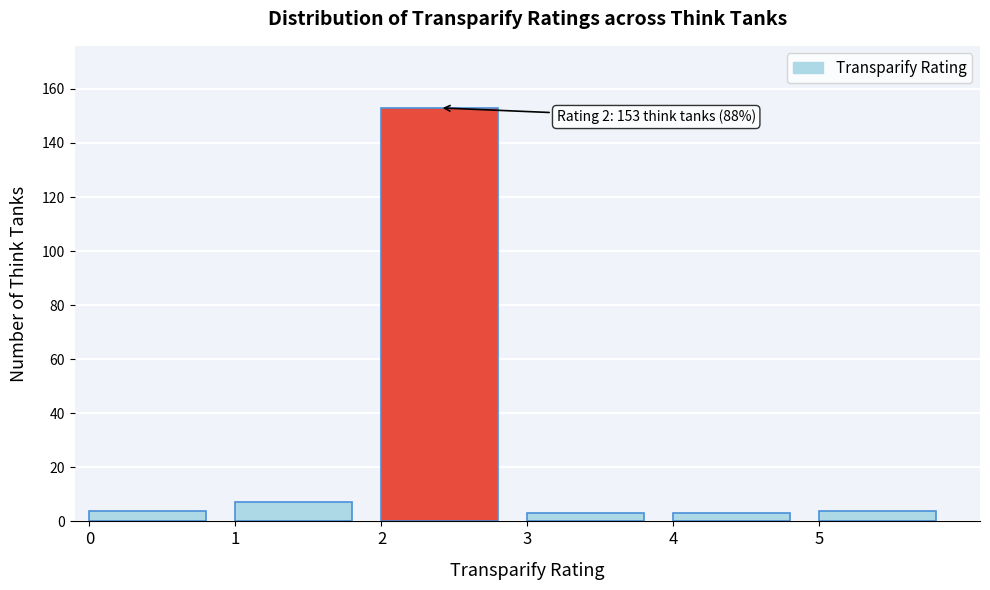

Which range on the x-axis has the tallest bar?

2 to 3